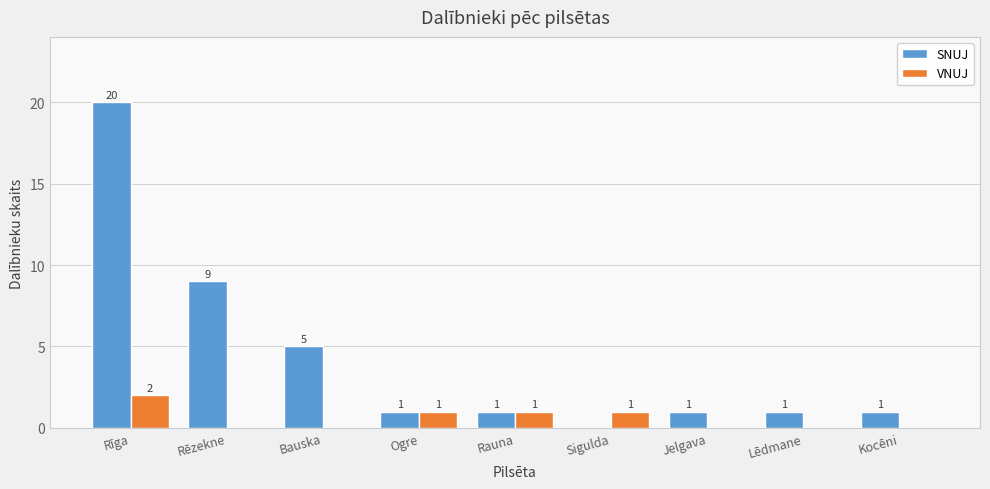

What is the sum of all VNUJ values?

5